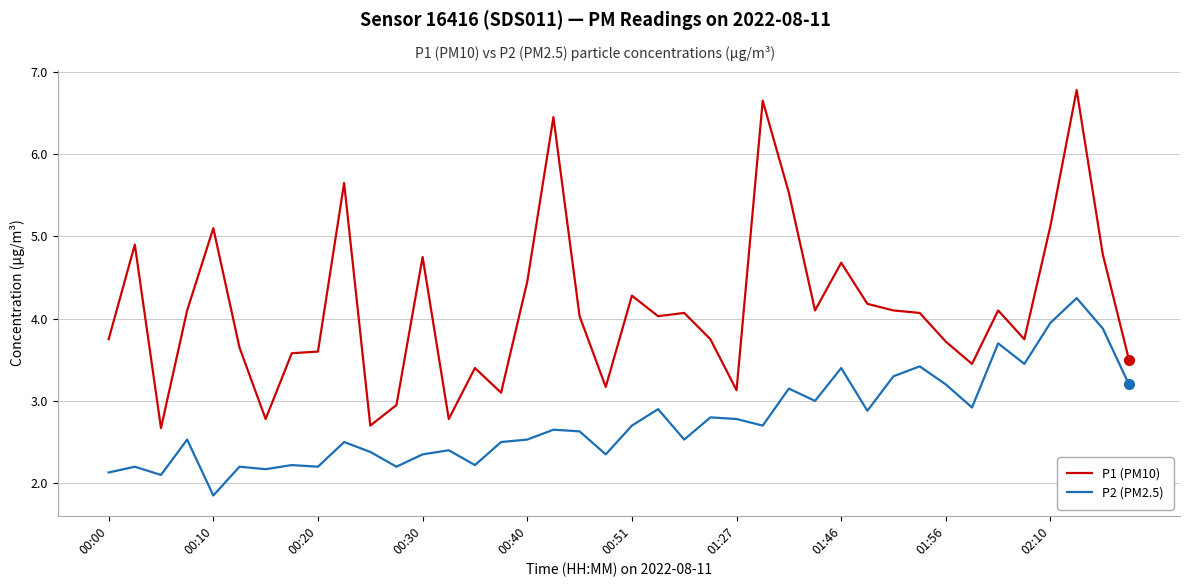

Which series has the widest spread of values?

P1 (PM10)